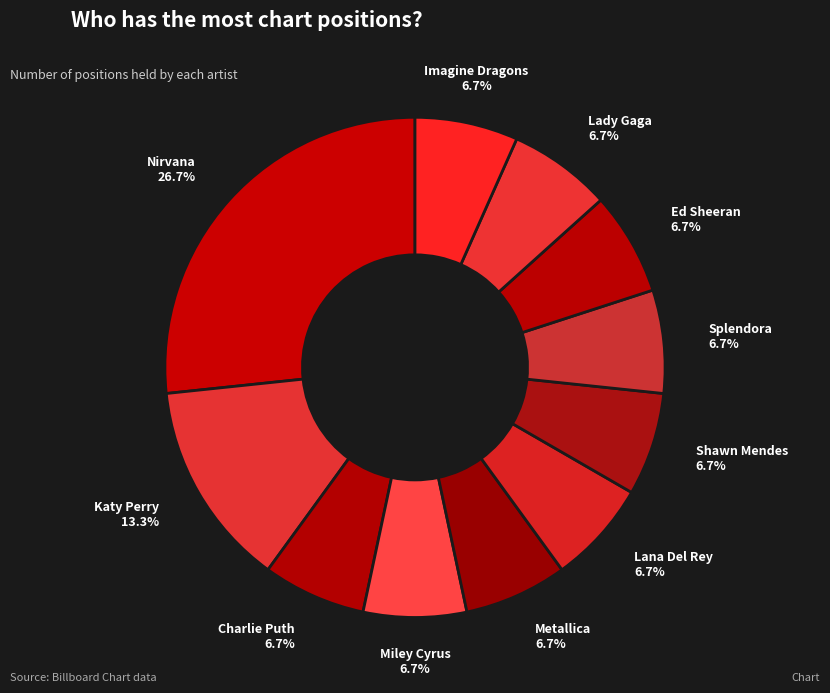

What is the largest slice in the pie chart?

Nirvana